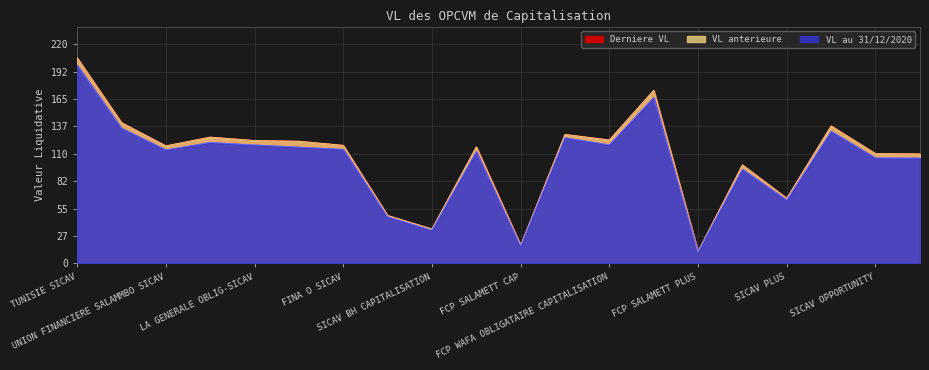

In Derniere VL, how many points are higher than both neighbors (excluding endpoints)?

6